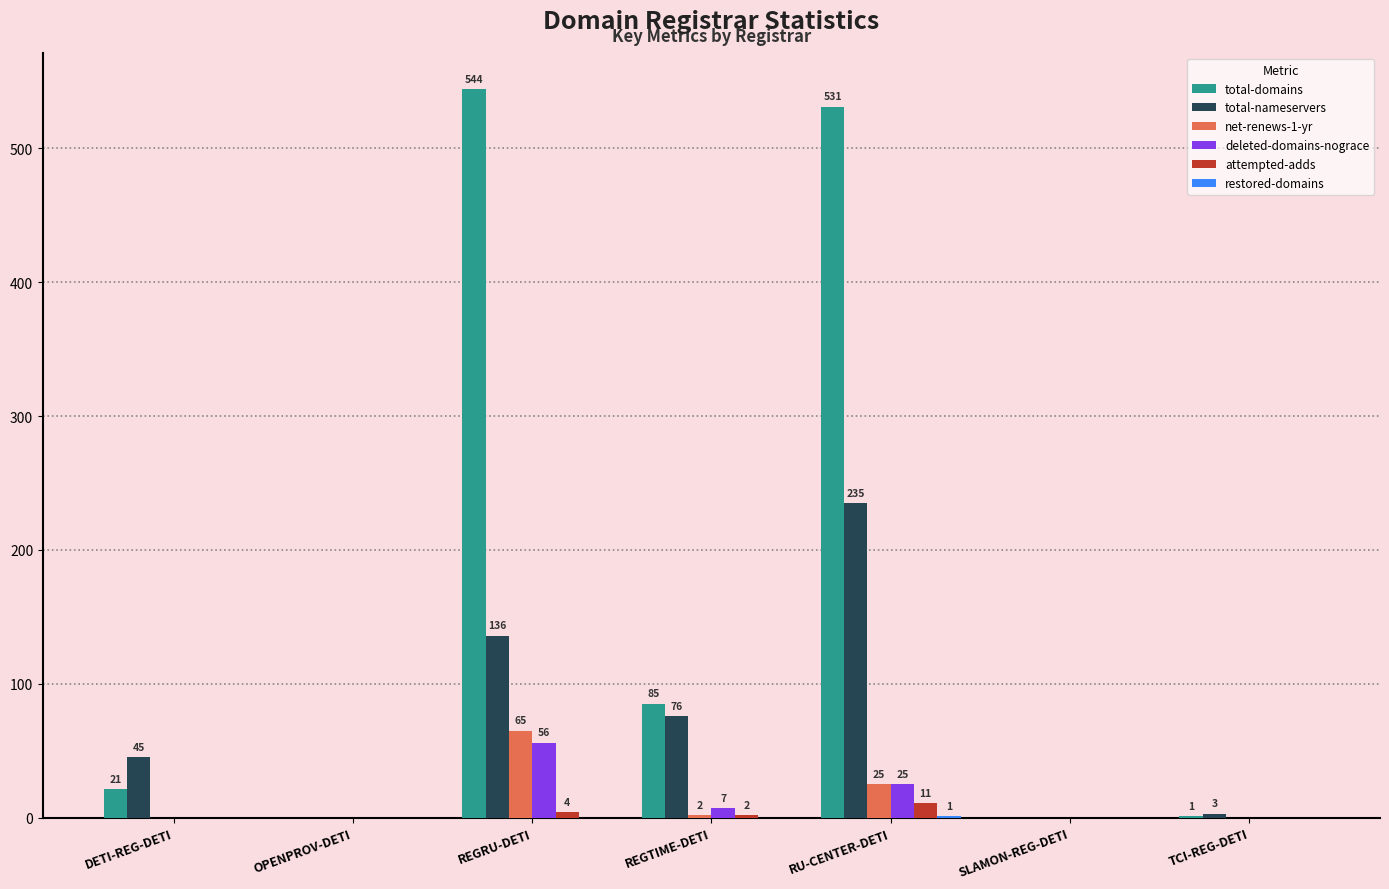

The total-domains series shows 544 at REGRU-DETI. True or false?

True